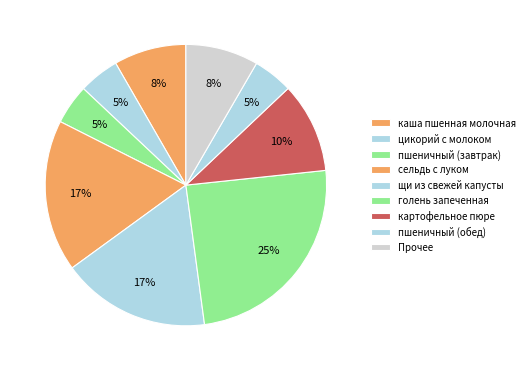

How many slices are in this pie chart?

9